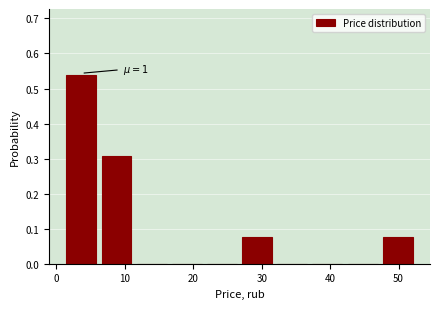

Over which range of the x-axis is the bar tallest?

1 to 6